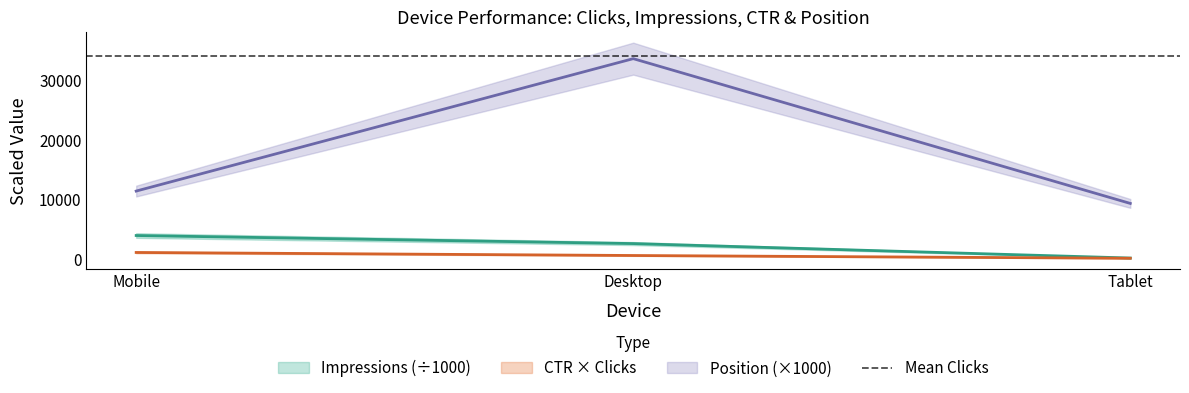

Is this an area chart (filled region under the line)?

No